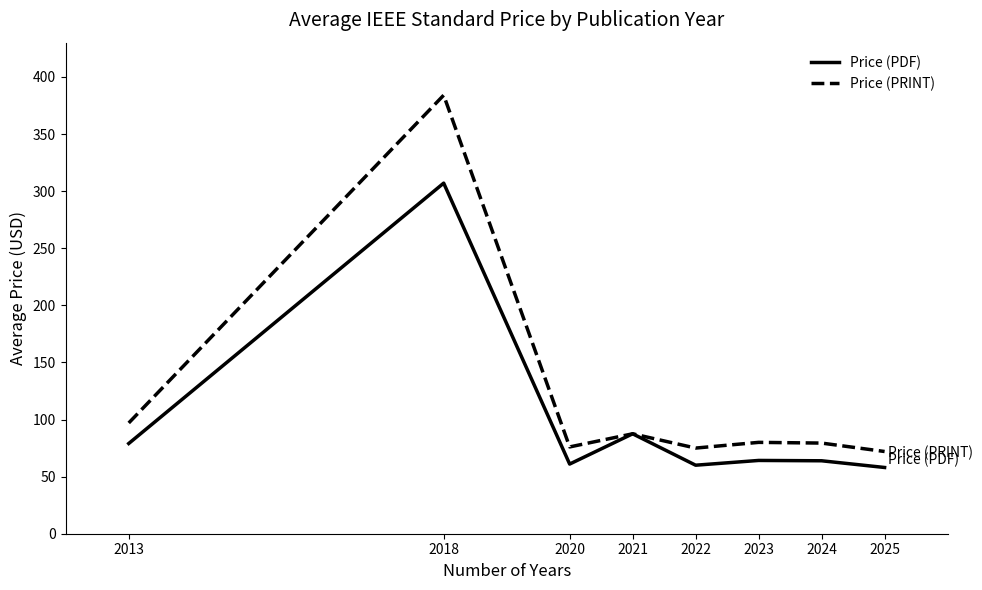

What is the smallest value displayed?

58.0